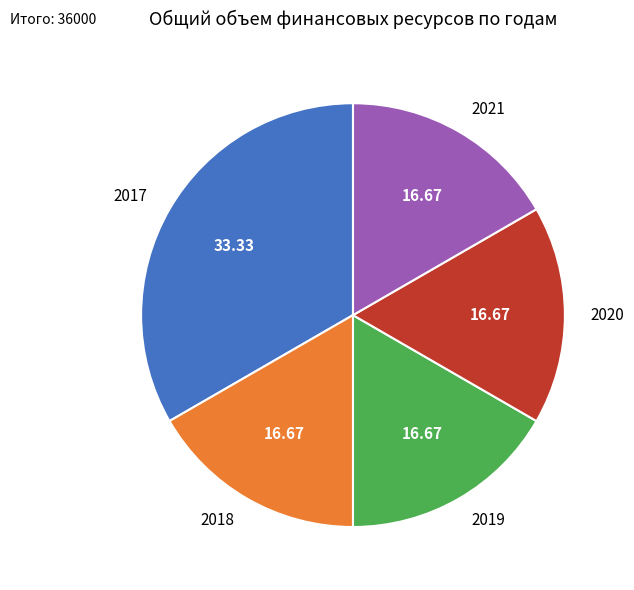

Approximately how many times larger is the value at 2020 compared to 2018?

1.0